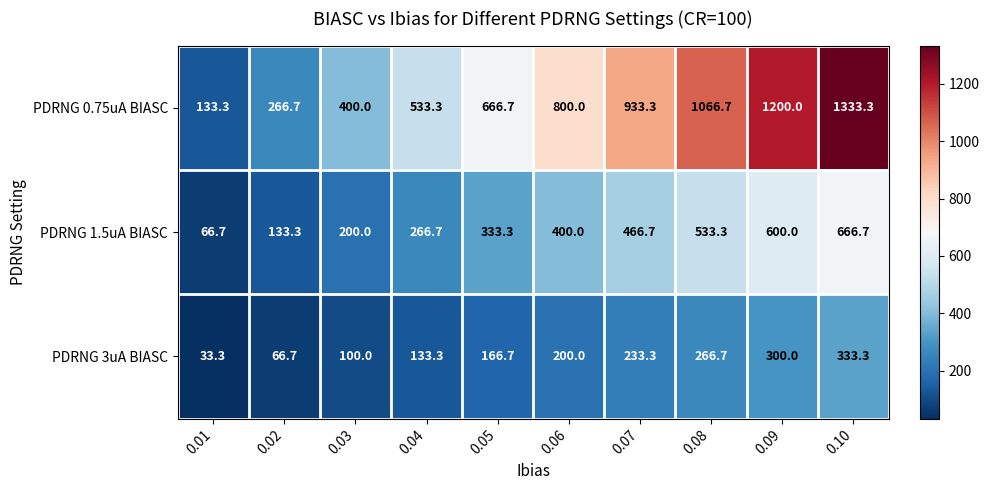

Where is PDRNG 1.5uA BIASC nearest to the value 366?

0.05